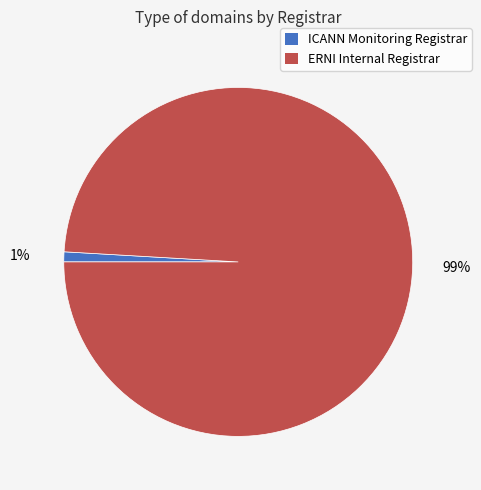

To the nearest percent, what is the combined percentage of ERNI Internal Registrar and ICANN Monitoring Registrar?

100%